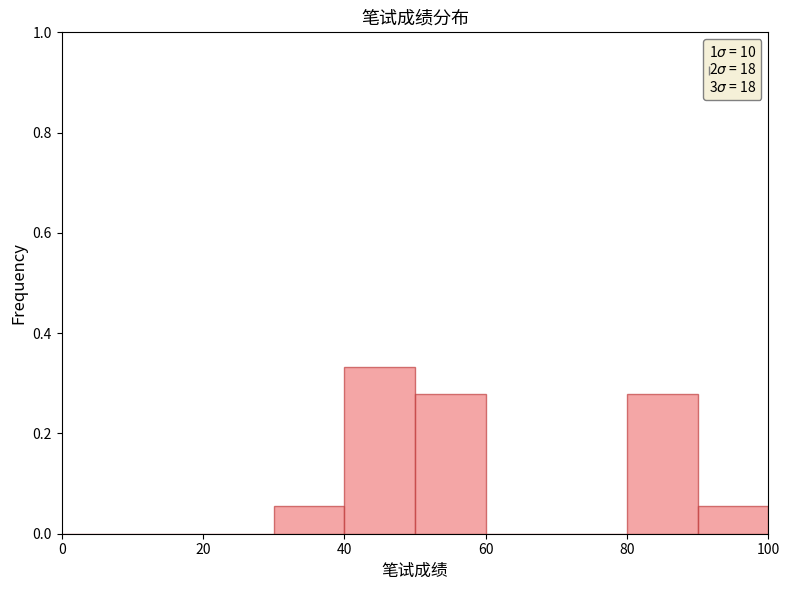

Reading left to right, list every bar in this chart as the range it spans on the x-axis followed by its height. The values are not printed on the chart, so give them approximately, as read against the axis.

0 to 10: 0
10 to 20: 0
20 to 30: 0
30 to 40: 0.06
40 to 50: 0.34
50 to 60: 0.28
60 to 70: 0
70 to 80: 0
80 to 90: 0.28
90 to 100: 0.06